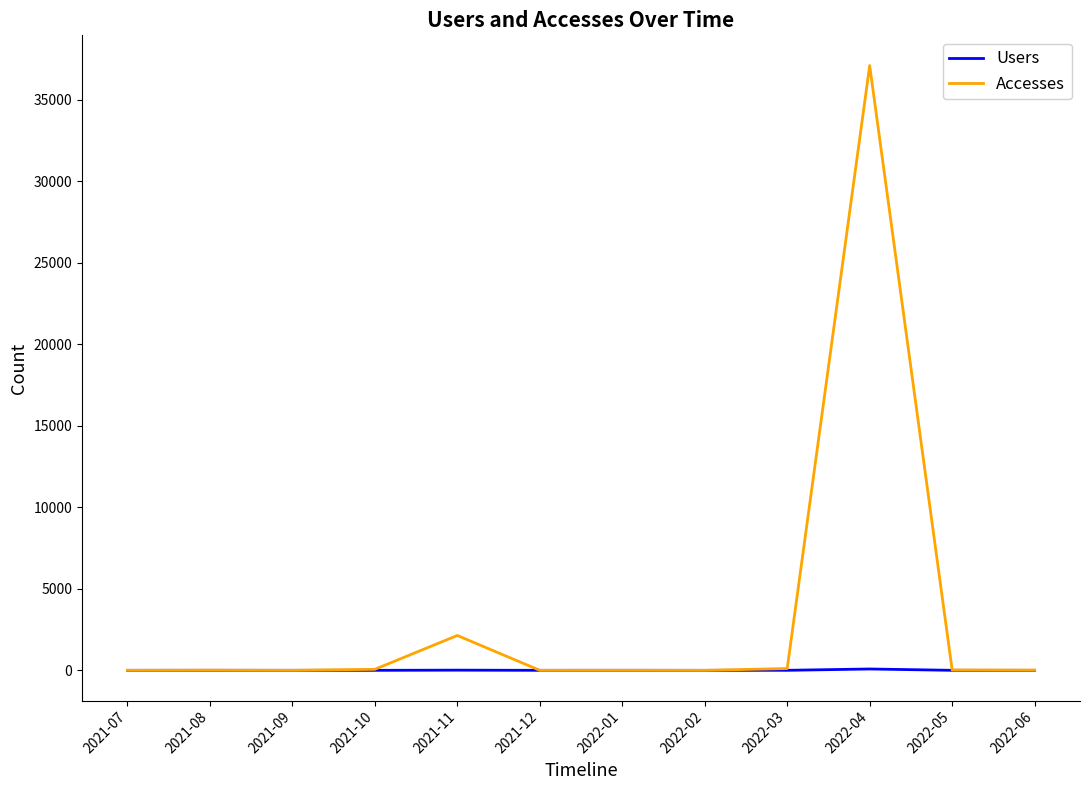

At 2021-11, list the series in order from smallest to largest.

Users, Accesses